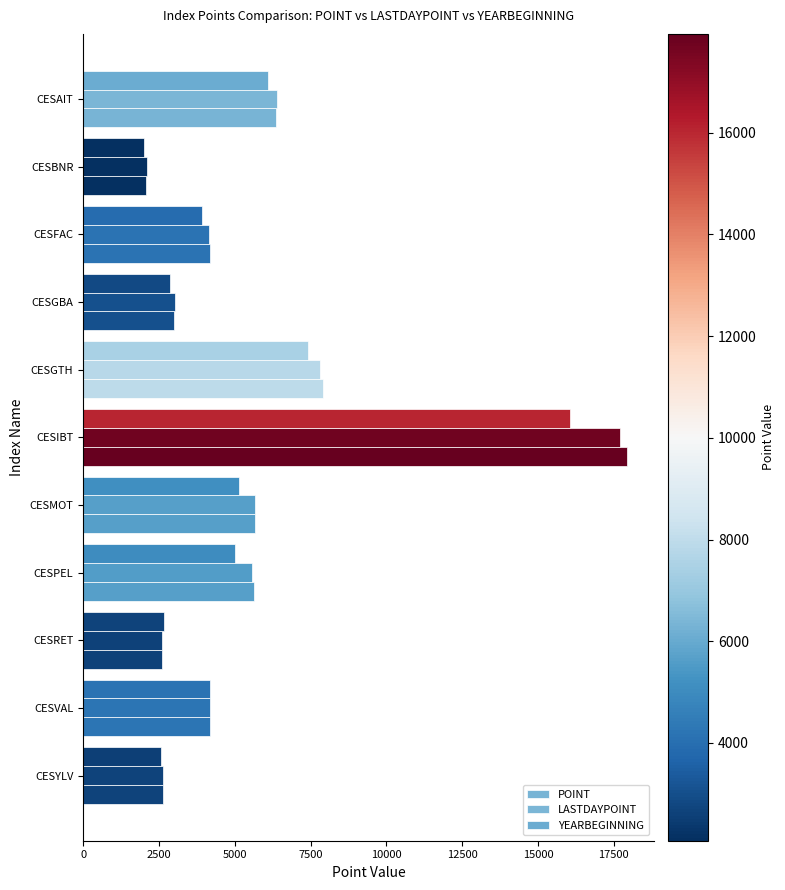

What is the minimum value shown in the chart?

2010.5